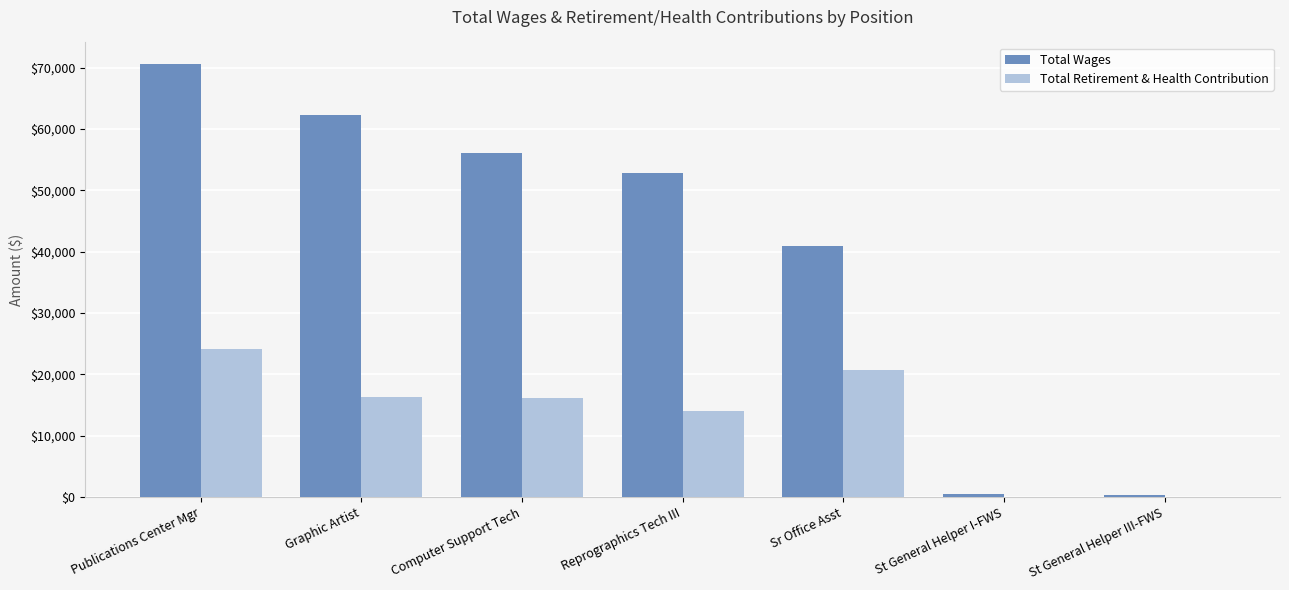

What is the maximum value for Total Retirement & Health Contribution?

24116